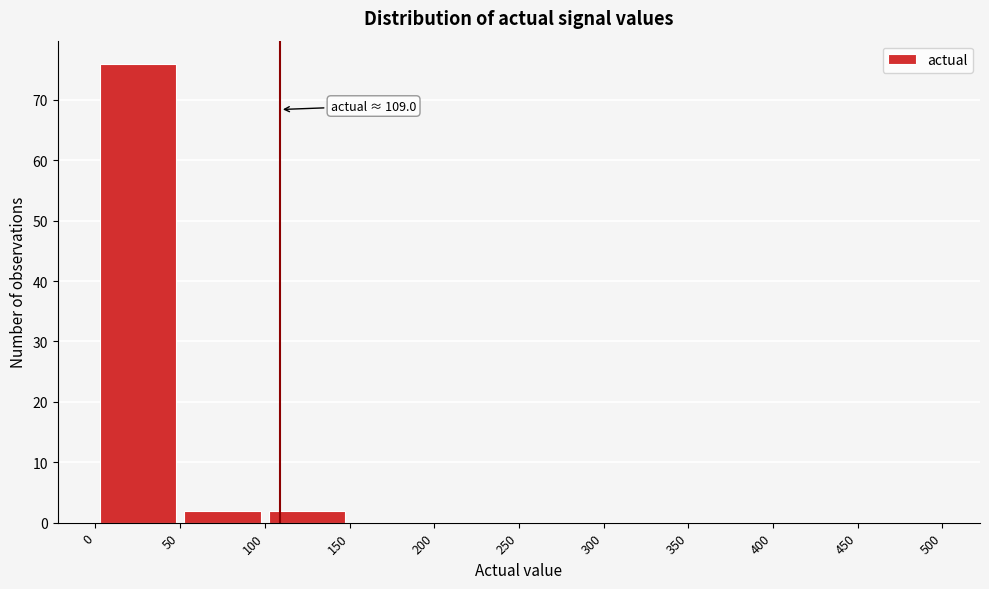

Over which range of the x-axis is the bar tallest?

0 to 50